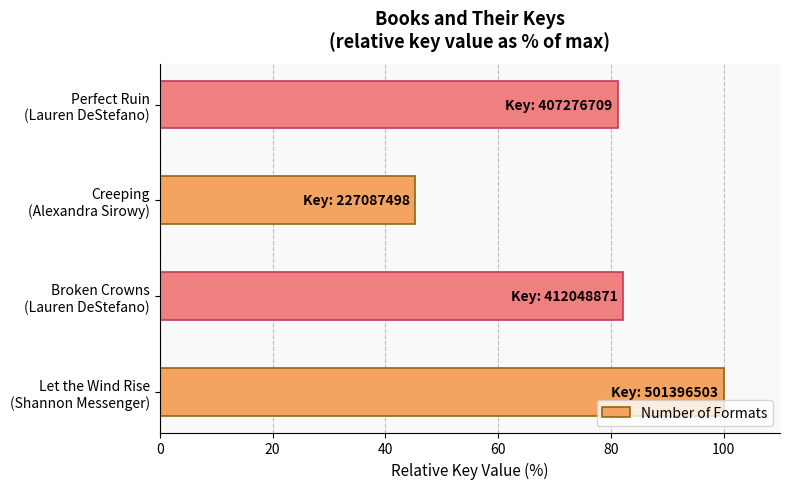

How many bars are there in total?

4